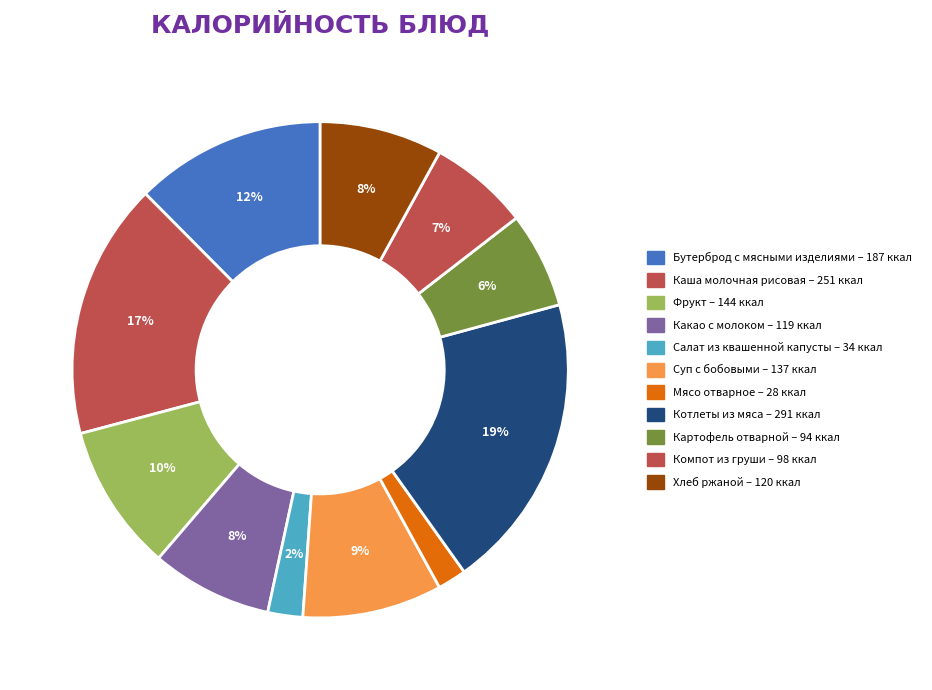

Is there any slice that represents more than half of the pie?

No